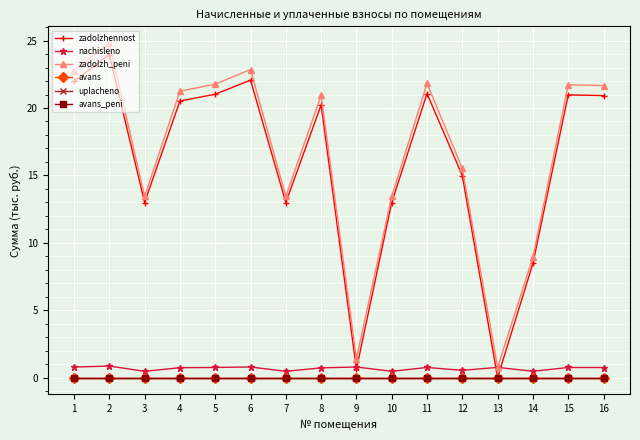

Reading left to right, extract all data points from this chart.

zadolzhennost: 22.0	24.0	13.0	20.5	21.0	22.1	13.0	20.2	0.6	13.0	21.1	15.0	0.0	8.5	21.0	20.9
nachisleno: 0.8	0.9	0.5	0.7	0.7	0.8	0.5	0.7	0.8	0.5	0.7	0.5	0.8	0.5	0.7	0.7
zadolzh_peni: 22.8	24.8	13.4	21.3	21.8	22.9	13.4	20.9	1.4	13.4	21.8	15.5	0.8	8.9	21.7	21.7
avans: 0.0	0.0	0.0	0.0	0.0	0.0	0.0	0.0	0.0	0.0	0.0	0.0	0.0	0.0	0.0	0.0
uplacheno: 0.0	0.0	0.0	0.0	0.0	0.0	0.0	0.0	0.0	0.0	0.0	0.0	0.0	0.0	0.0	0.0
avans_peni: 0.0	0.0	0.0	0.0	0.0	0.0	0.0	0.0	0.0	0.0	0.0	0.0	0.0	0.0	0.0	0.0